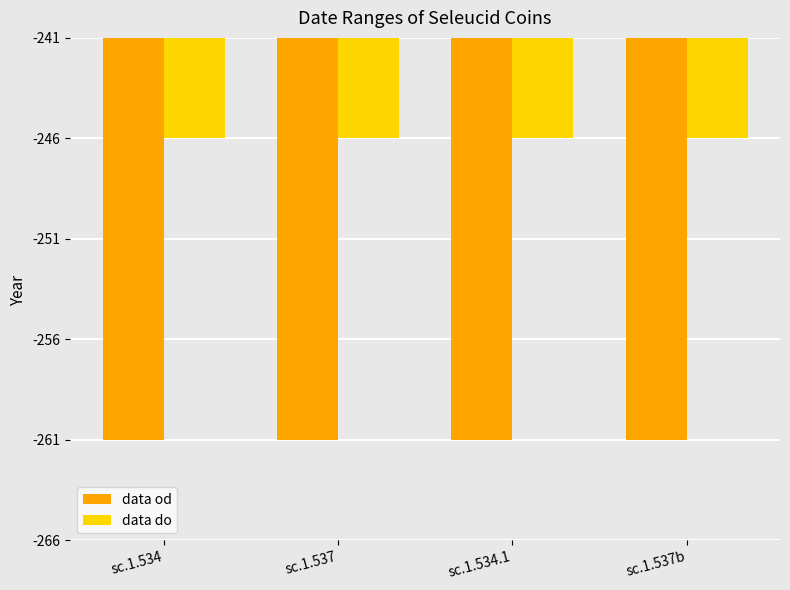

What are all the series names shown in the legend?

data od, data do